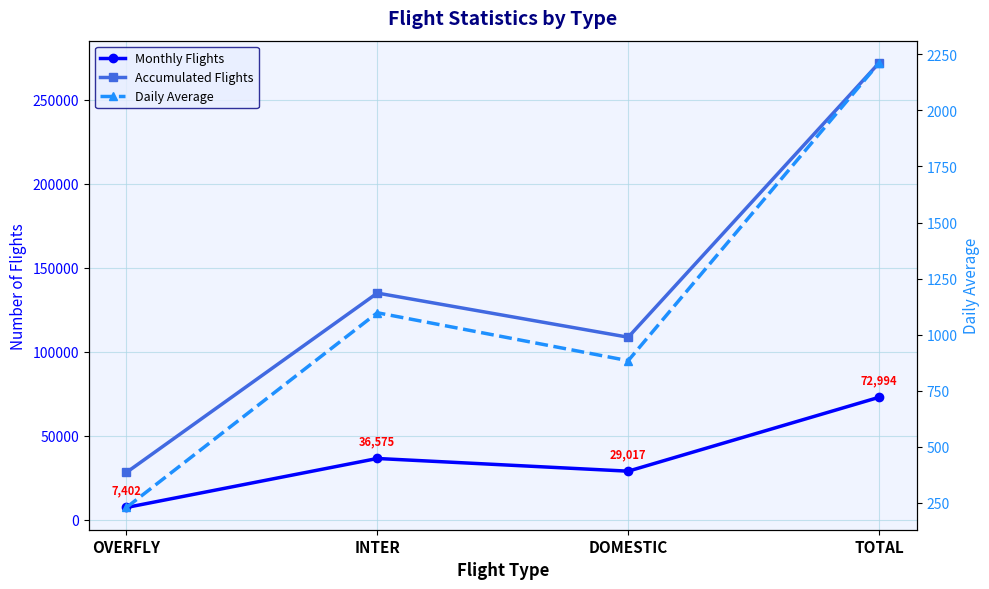

At which label does Accumulated Flights reach its minimum?

OVERFLY